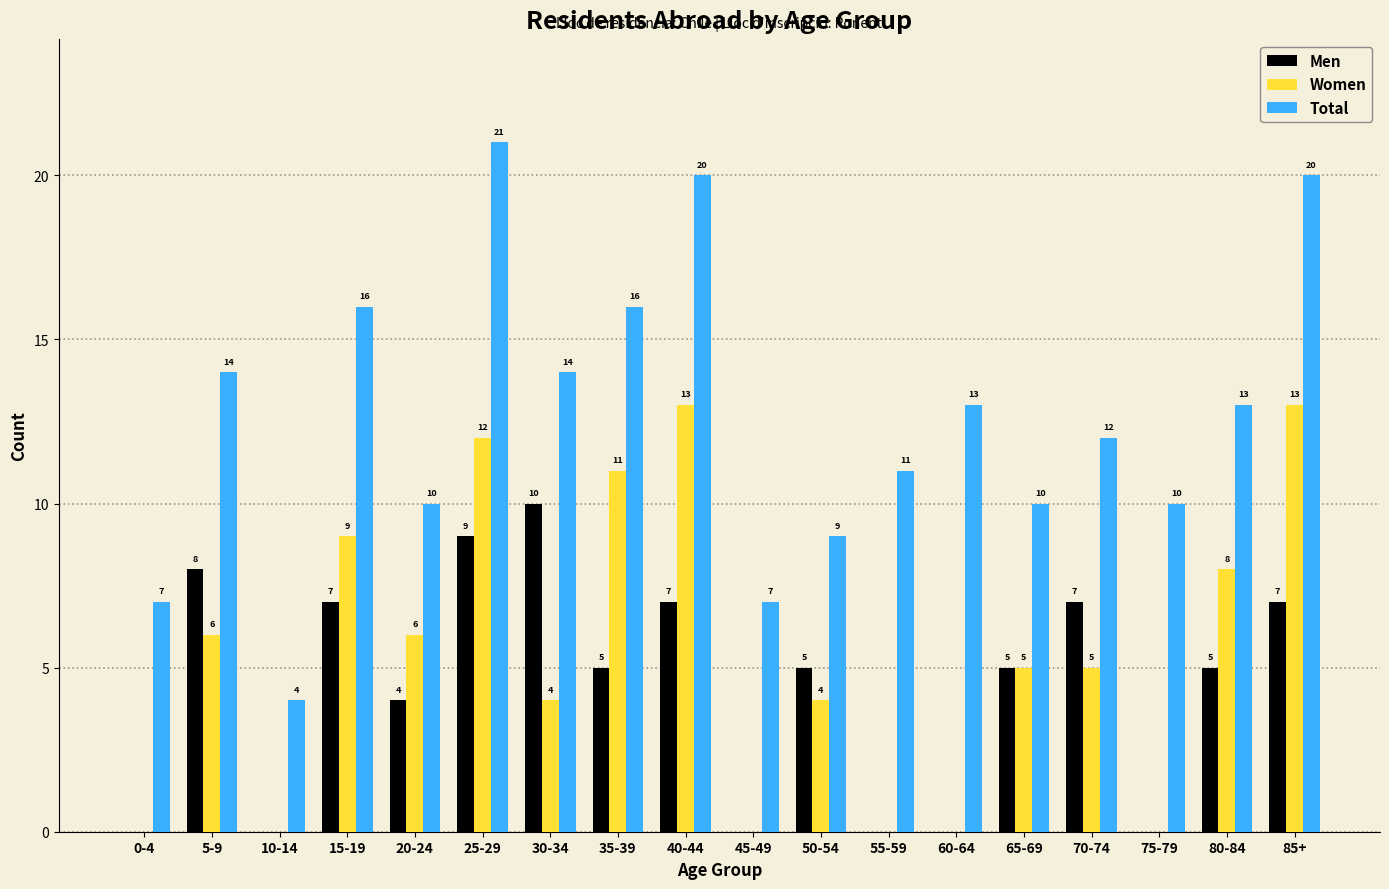

Reading left to right, list all the values displayed in this chart.

Men: 0-4=0	5-9=8	10-14=0	15-19=7	20-24=4	25-29=9	30-34=10	35-39=5	40-44=7	45-49=0	50-54=5	55-59=0	60-64=0	65-69=5	70-74=7	75-79=0	80-84=5	85+=7
Women: 0-4=0	5-9=6	10-14=0	15-19=9	20-24=6	25-29=12	30-34=4	35-39=11	40-44=13	45-49=0	50-54=4	55-59=0	60-64=0	65-69=5	70-74=5	75-79=0	80-84=8	85+=13
Total: 0-4=7	5-9=14	10-14=4	15-19=16	20-24=10	25-29=21	30-34=14	35-39=16	40-44=20	45-49=7	50-54=9	55-59=11	60-64=13	65-69=10	70-74=12	75-79=10	80-84=13	85+=20